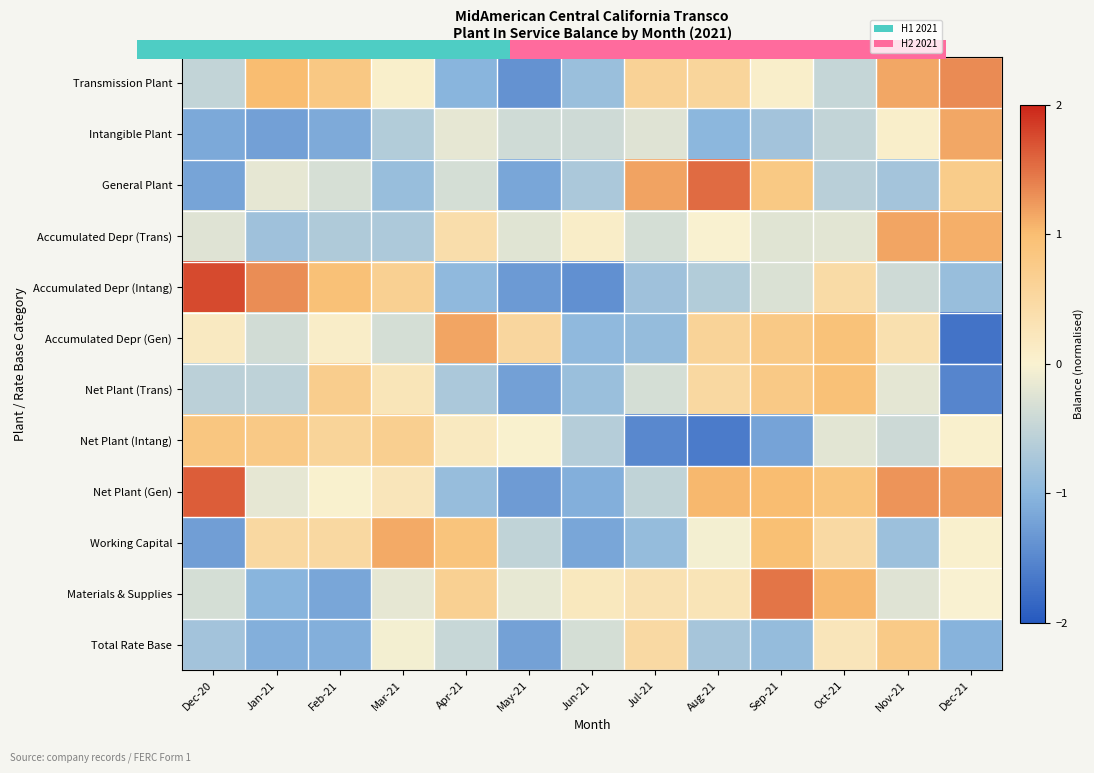

The value of General Plant at Apr-21 is -0.2. True or false?

False